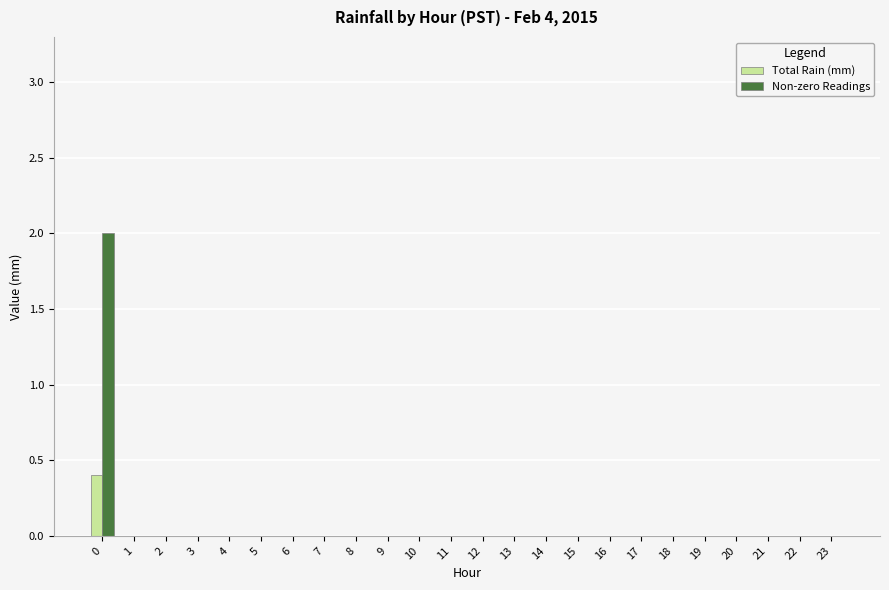

The Total Rain (mm) series shows 0.3 at 22. True or false?

False